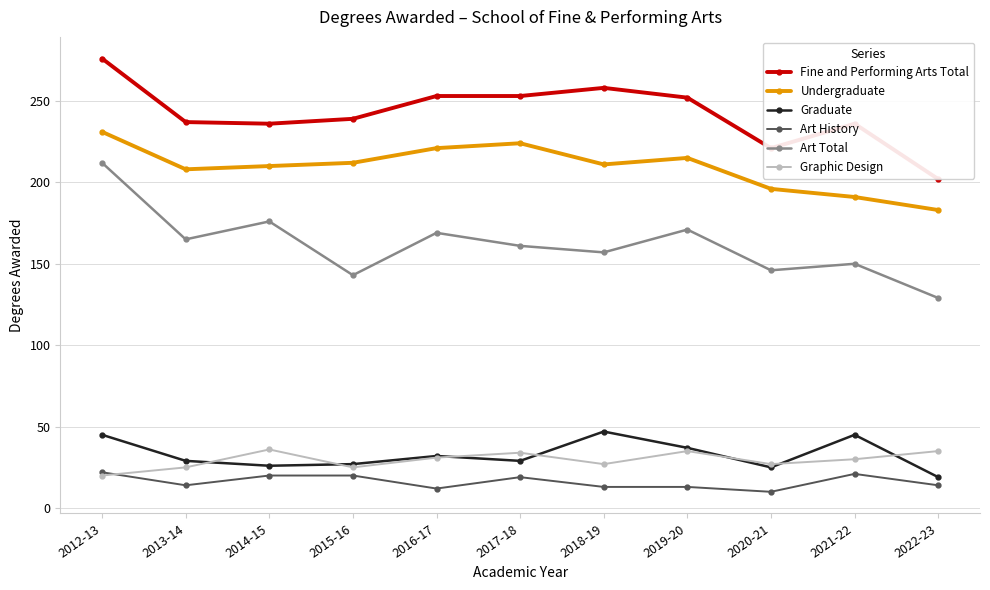

Is it true that Undergraduate equals 393 at 2017-18?

False